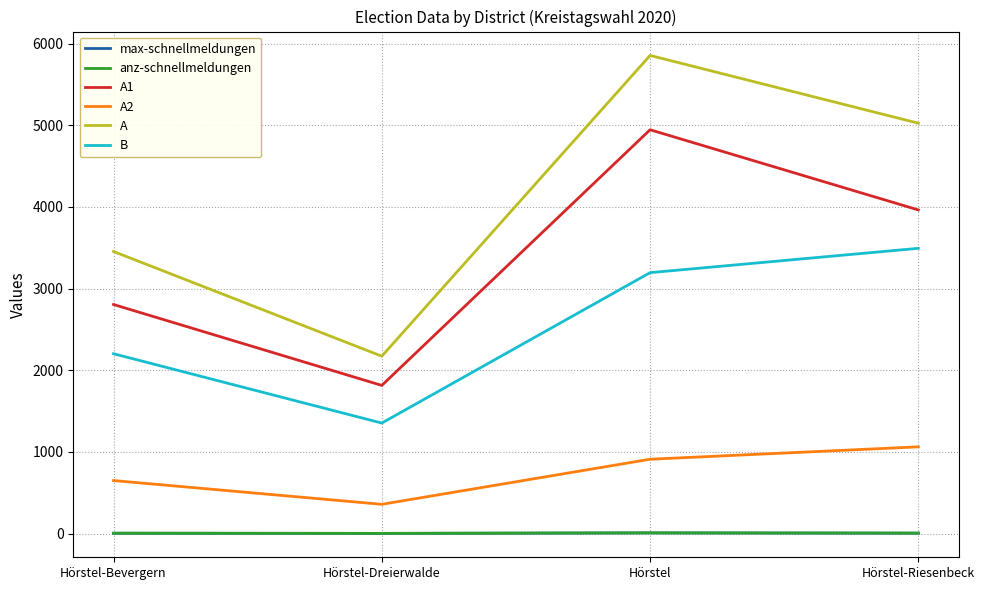

Does the chart display data point markers on the line(s)?

No